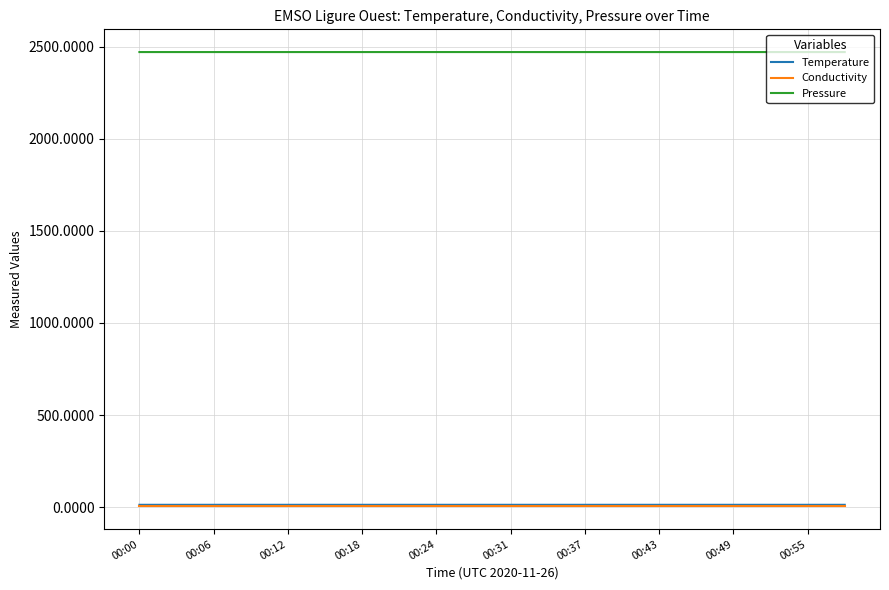

What is the greatest value displayed?

2470.2